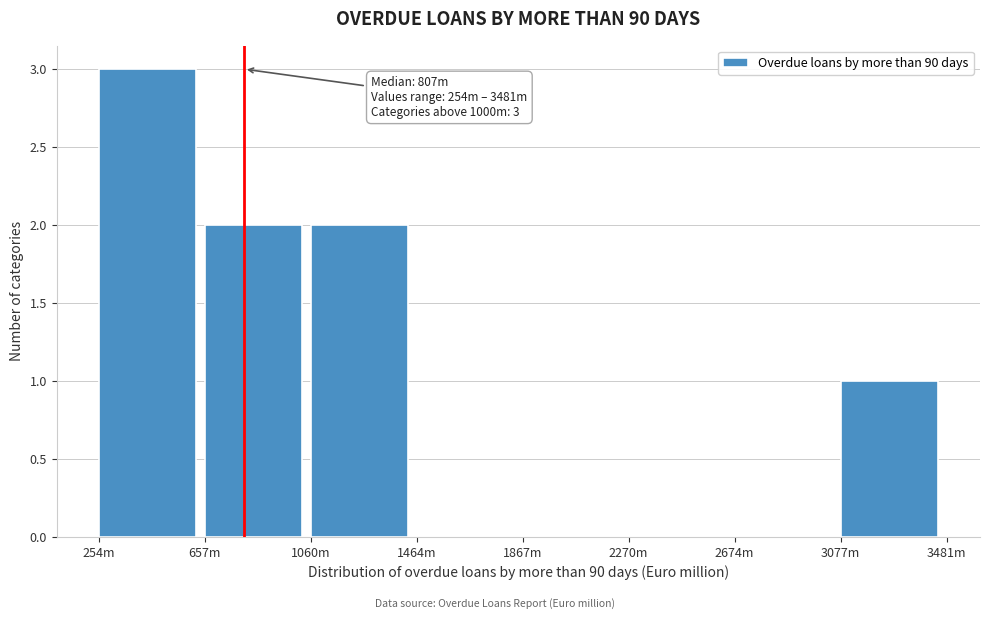

Reading right to left, extract all data points from this chart.

3077m=1	2674m=0	2270m=0	1867m=0	1464m=0	1060m=2	657m=2	254m=3